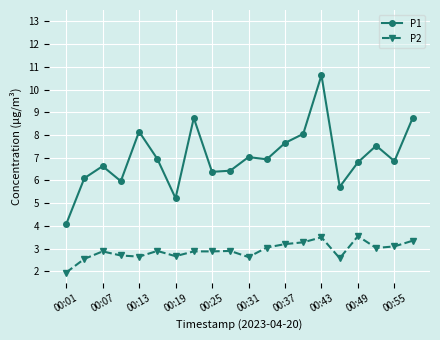

What are all the series names shown in the legend?

P1, P2